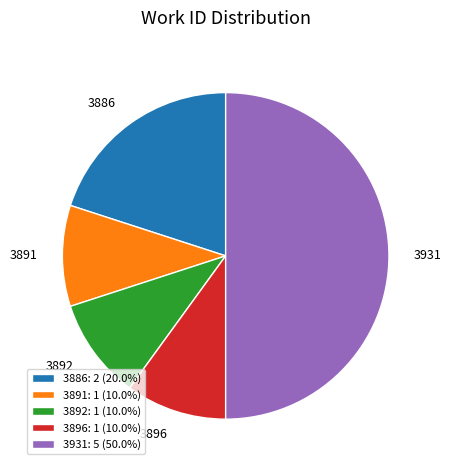

Do 3891: 1 (10.0%) and 3892: 1 (10.0%) together represent more than half of the pie?

No